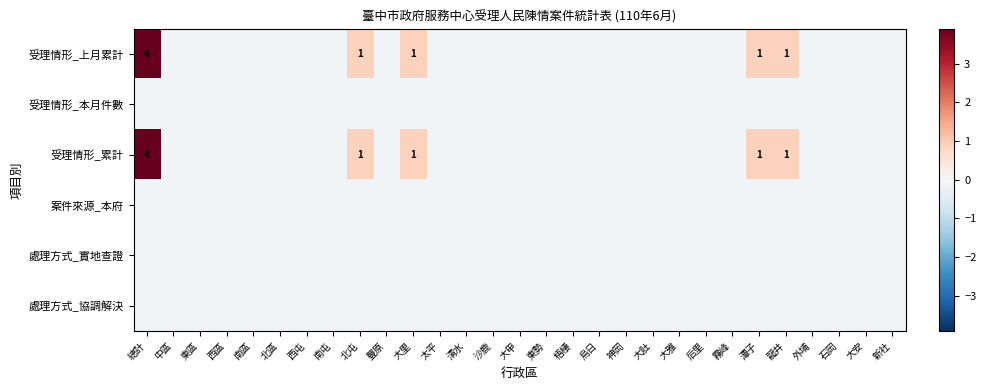

At how many categories does at least one series exceed 0?

5